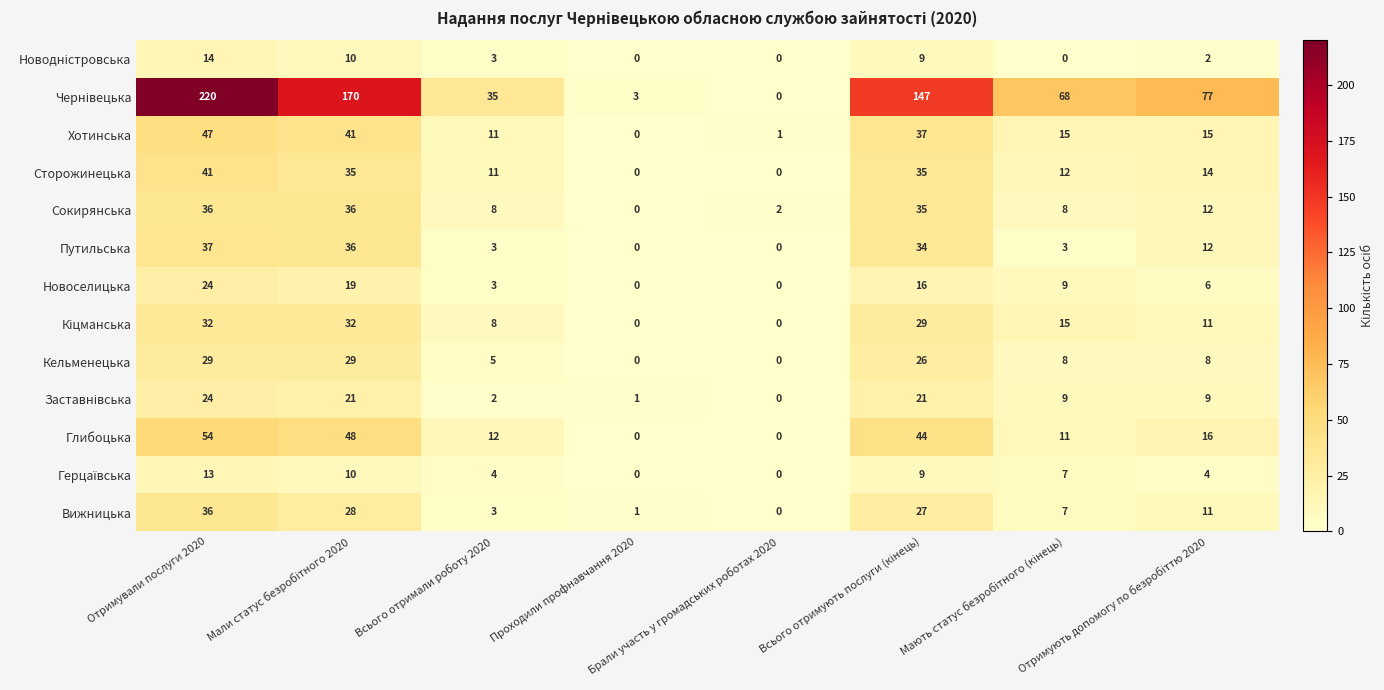

What is the average value of the Кельменецька series?

13